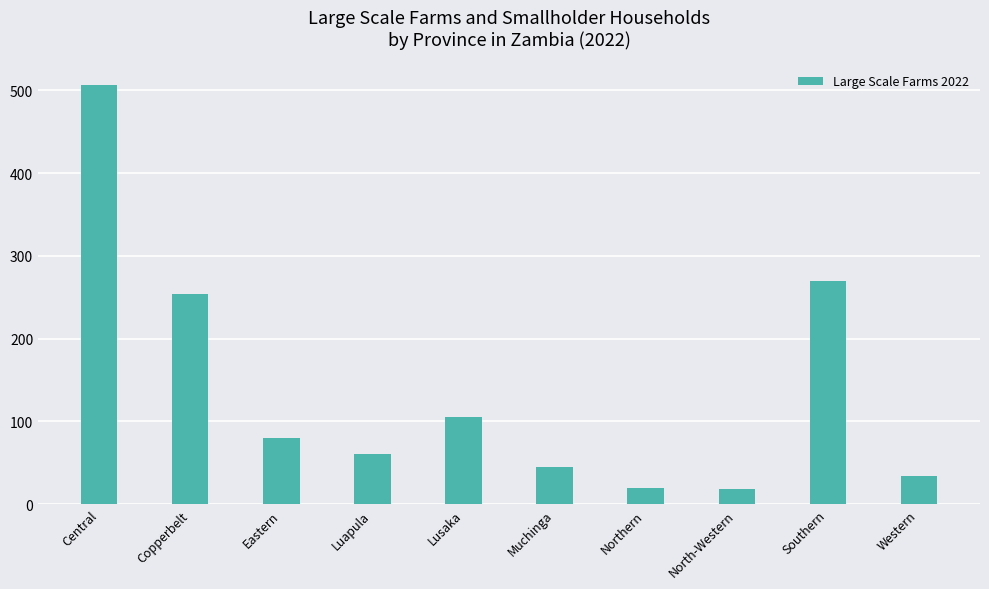

Are the bars grouped side by side (vs. stacked)?

No